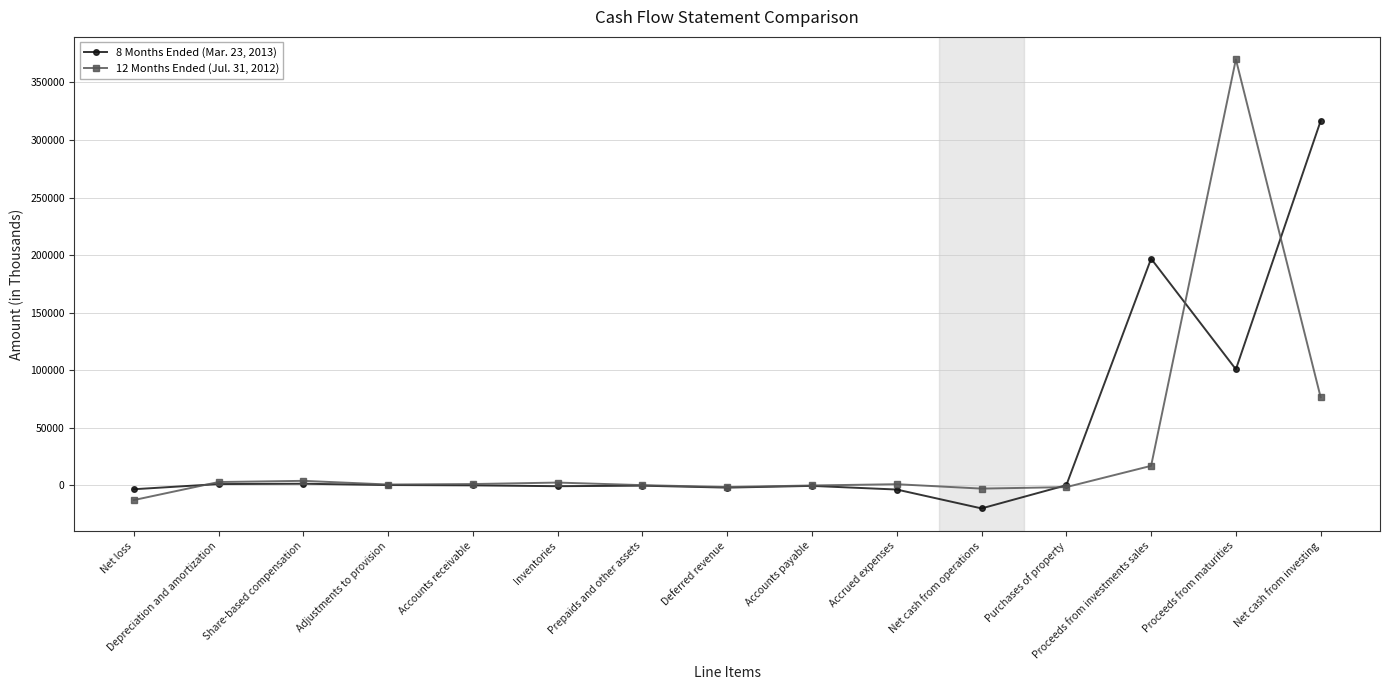

List the series in order of their overall mean, highest first.

8 Months Ended (Mar. 23, 2013), 12 Months Ended (Jul. 31, 2012)